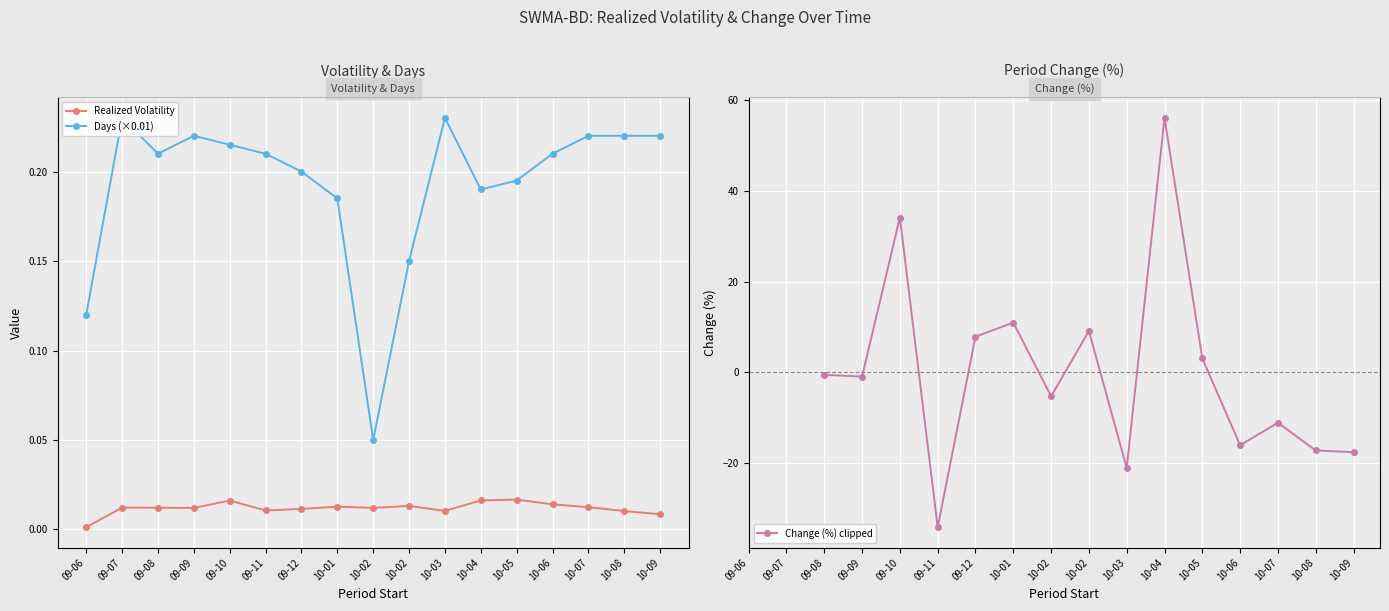

After their last crossing, which series has the higher values: Change (%) clipped or Realized Volatility?

Realized Volatility